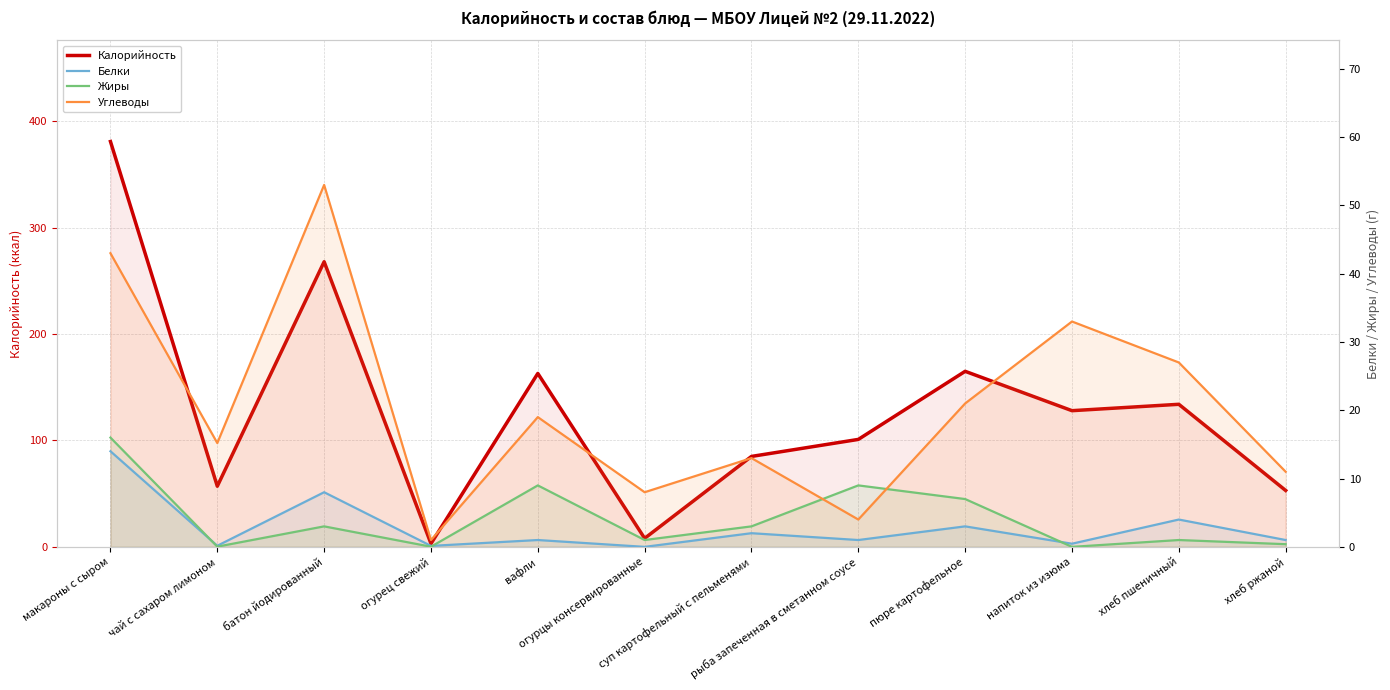

What is the total value across all series at батон йодированный?

332.0